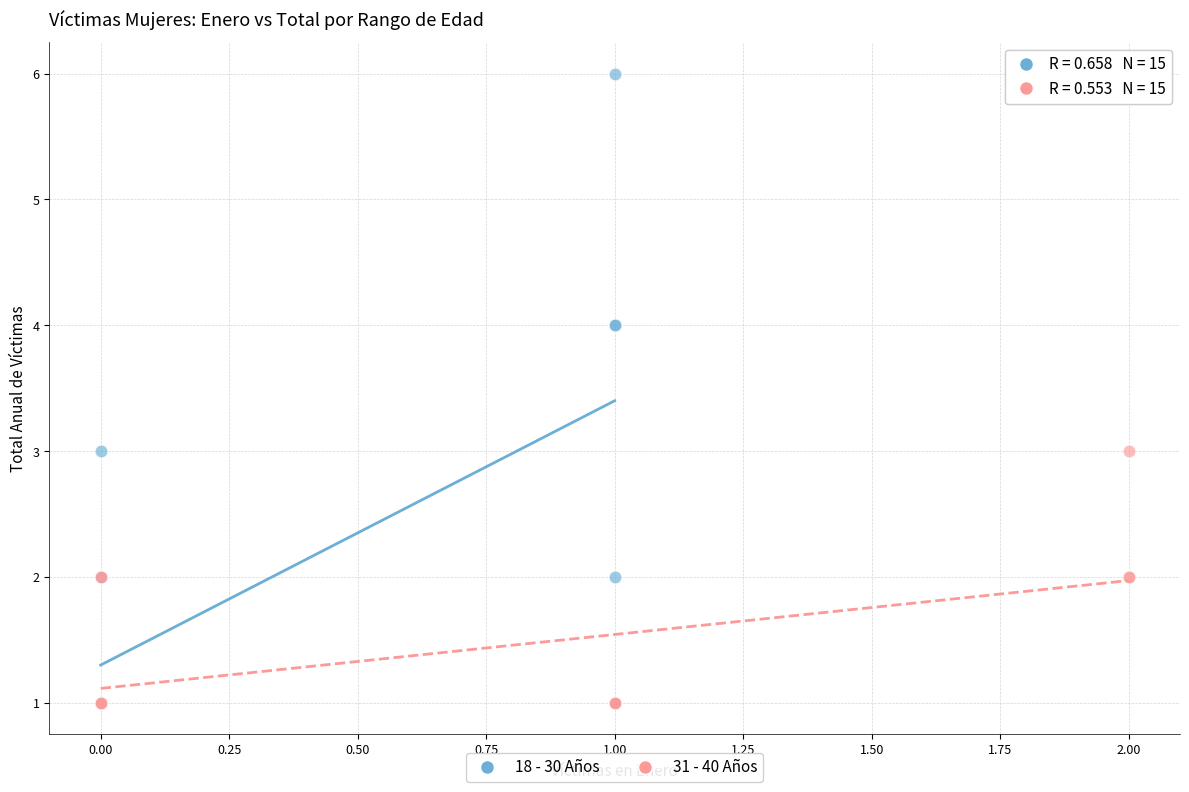

What are all the series names shown in the legend?

18 - 30 Años, 31 - 40 Años